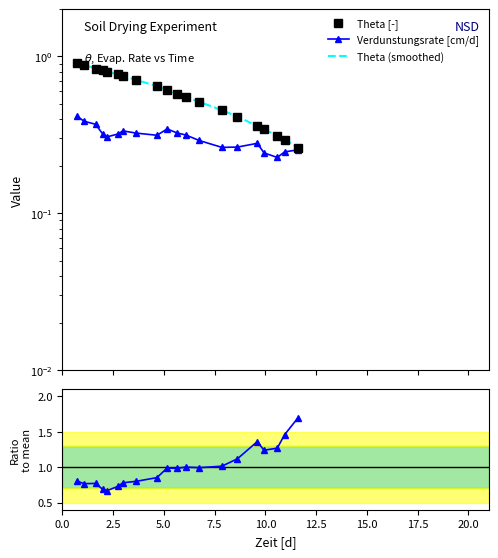

True or false: Theta [-] and Verdunstungsrate [cm/d] intersect in this chart.

False